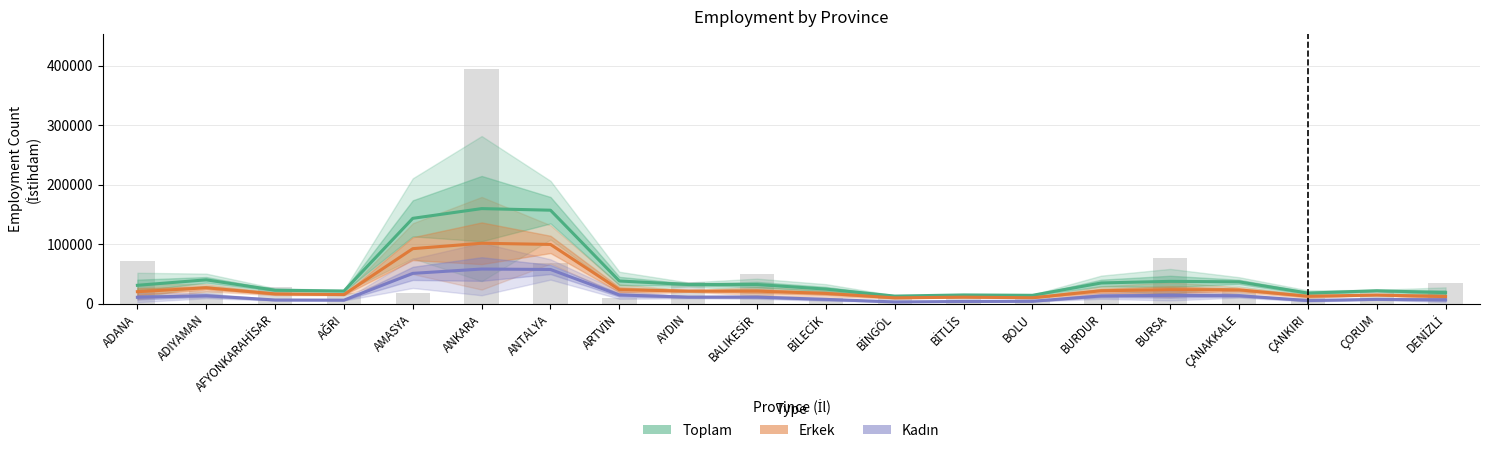

At which label does Erkek (smooth) first exceed 21136?

ADIYAMAN